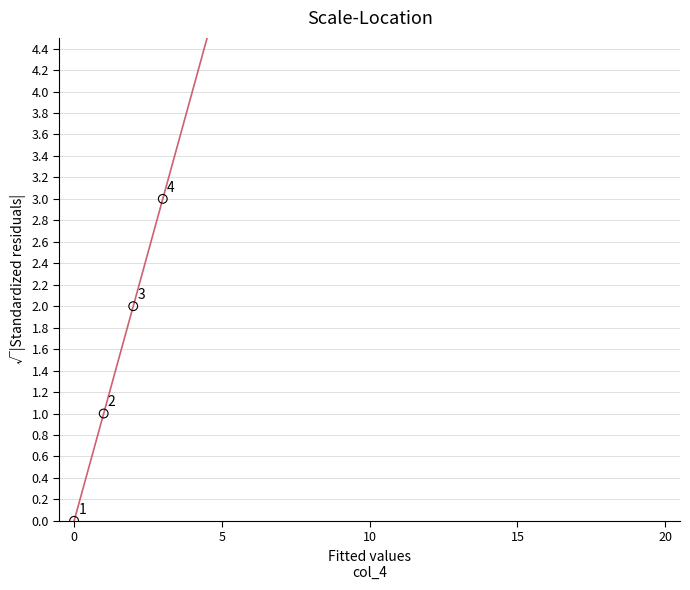

Between 10 and 14, which is larger?

14